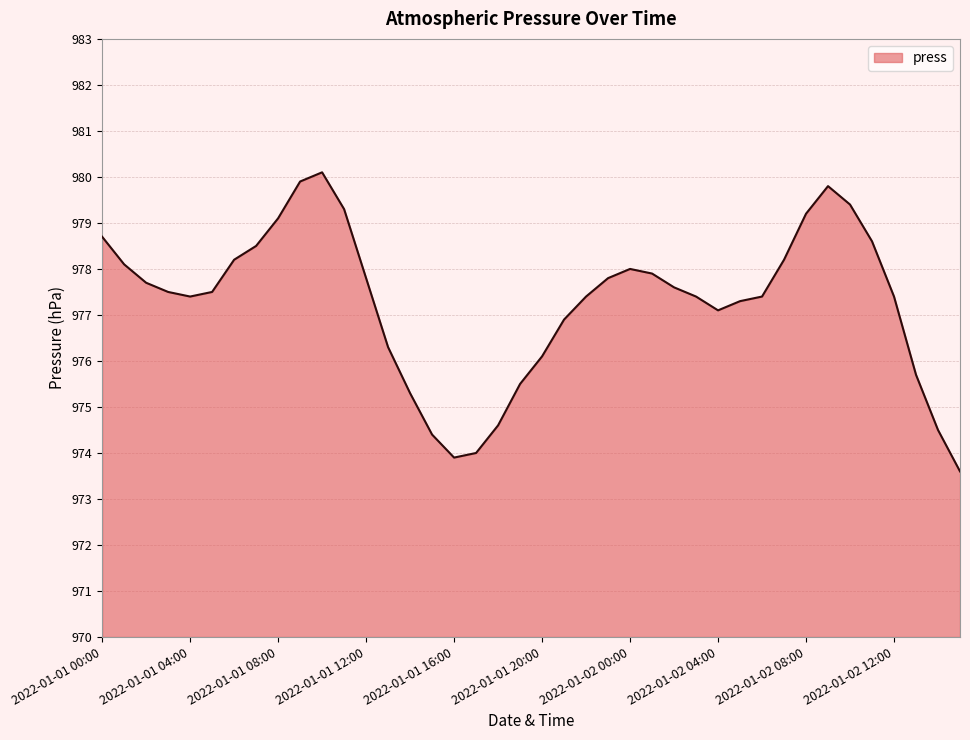

What is the maximum value shown in the chart?

980.1